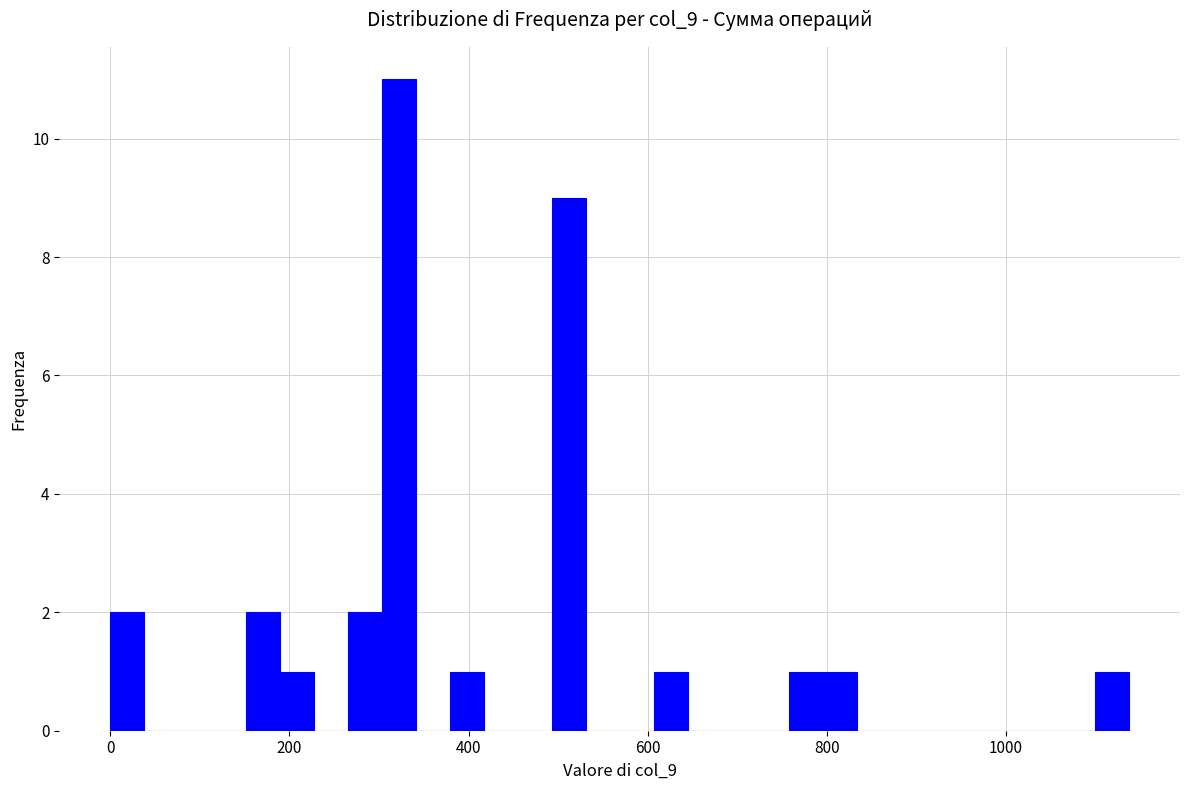

Read against the x-axis, roughly where is the centre of the tallest bar?

320